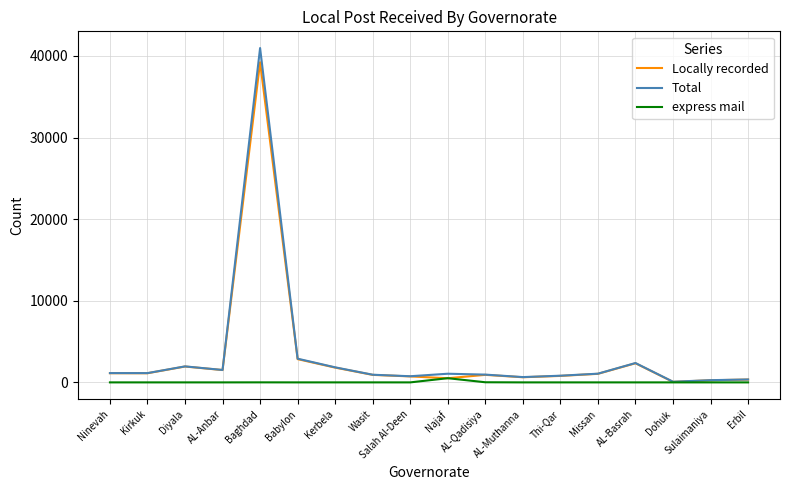

What is the spread (max minus min) of values at Babylon?

2904